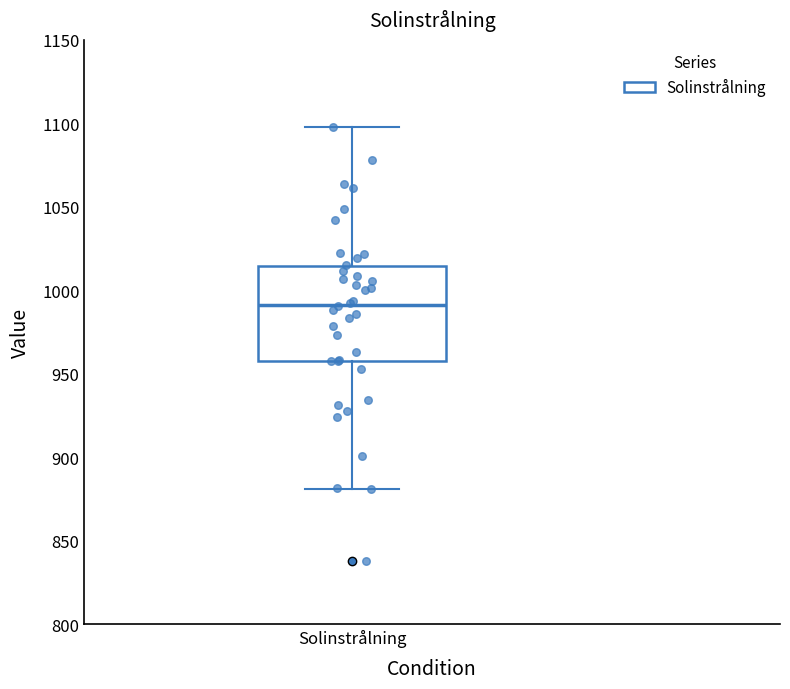

Where does the median line of the box for Solinstrålning sit on the y-axis? The values are not printed on the chart, so give them approximately, as read against the axis.

990